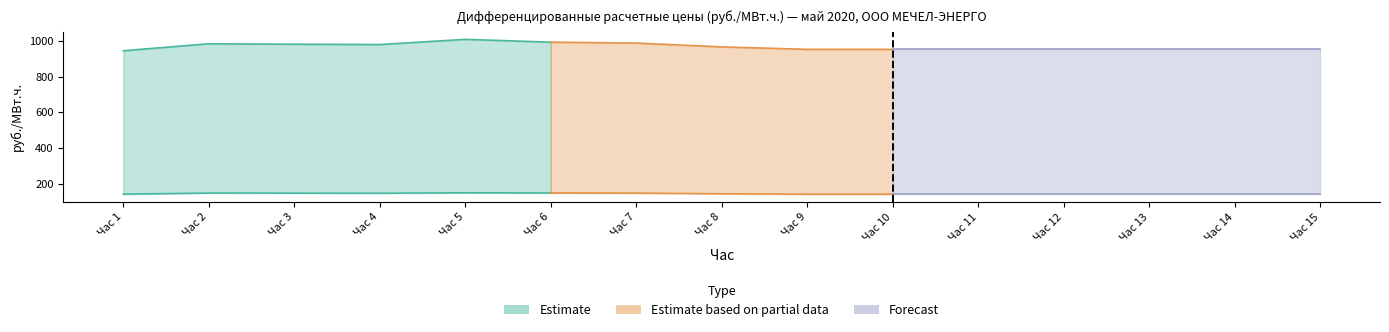

At how many categories does at least one series exceed 619?

15